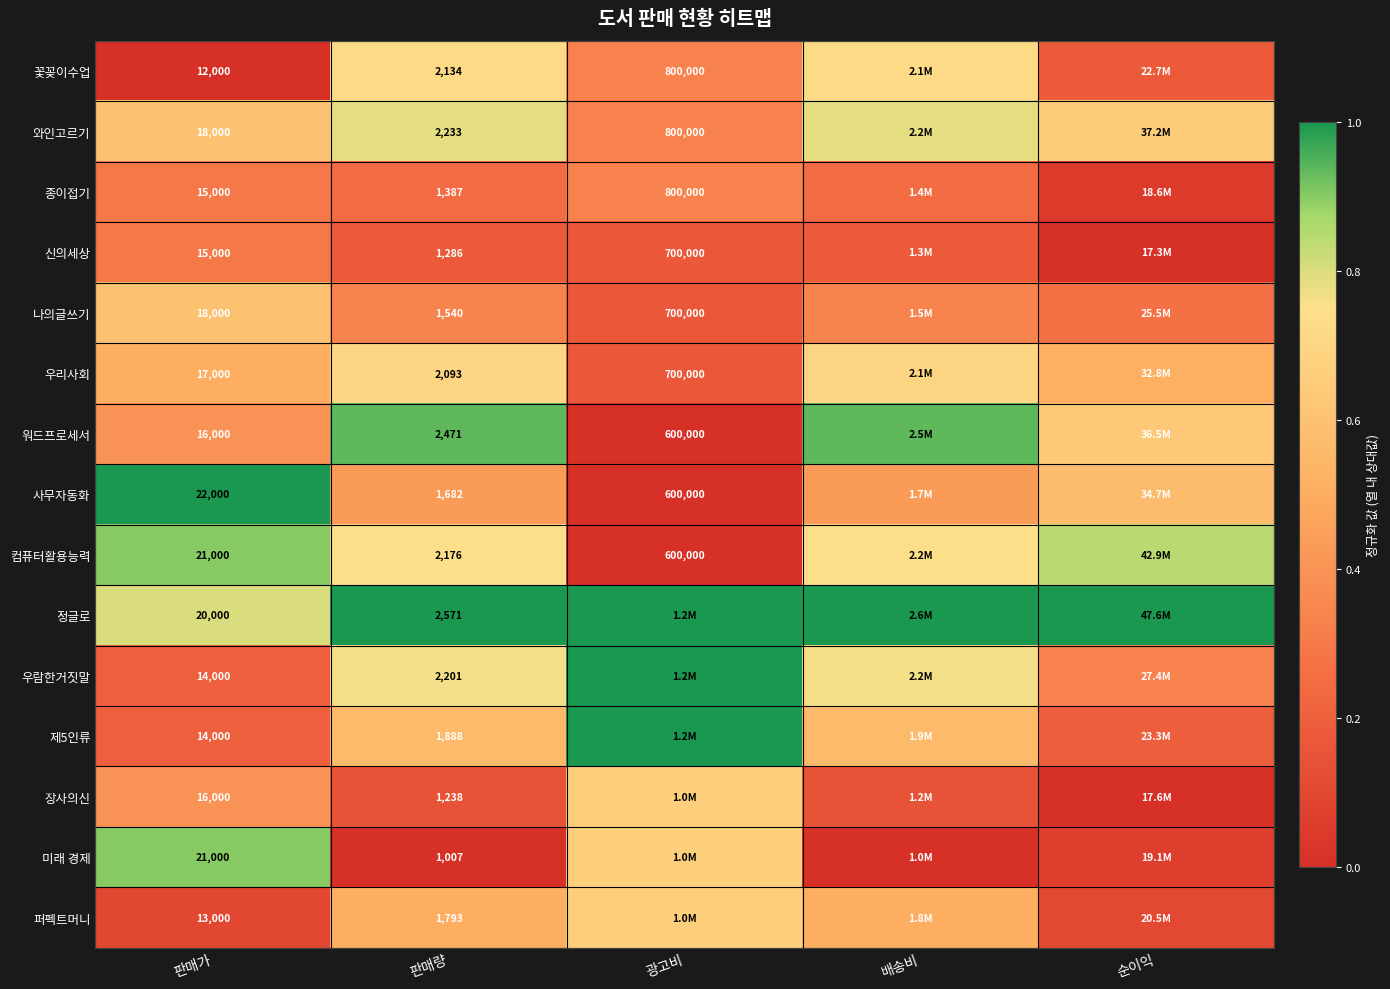

True or false: 퍼펙트머니 has a value of 0.0 at 판매가.

False